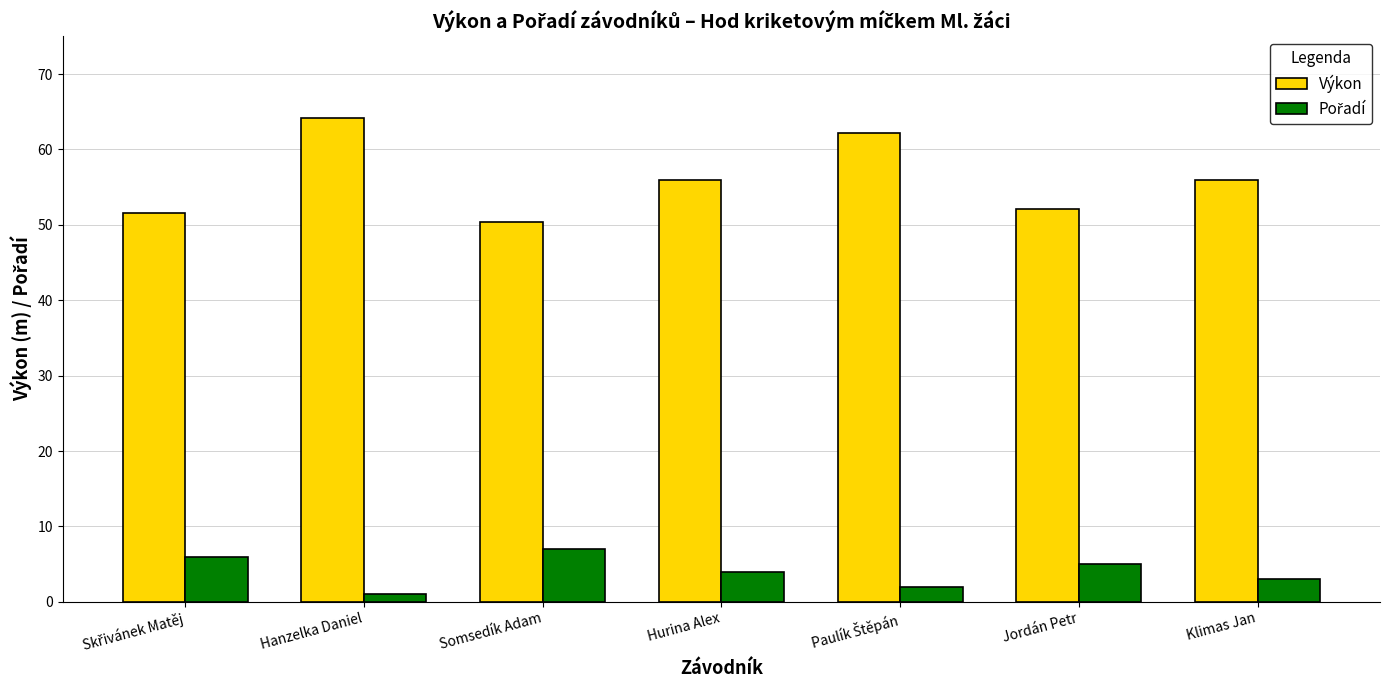

What is the difference between the maximum and minimum values in the Výkon series?

13.8